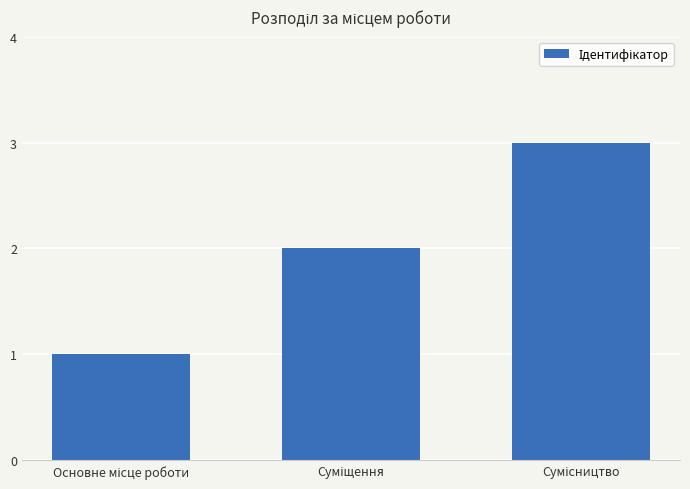

What is the maximum value shown in the chart?

3